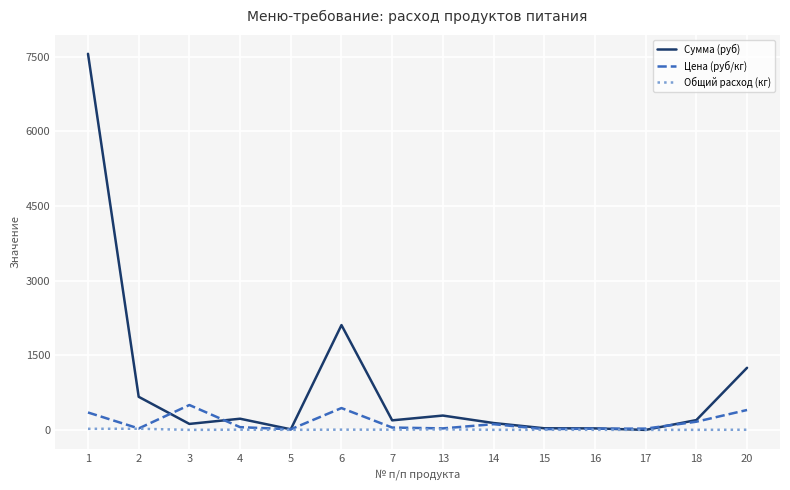

Between which two adjacent categories do Цена (руб/кг) and Сумма (руб) first intersect?

2 and 3